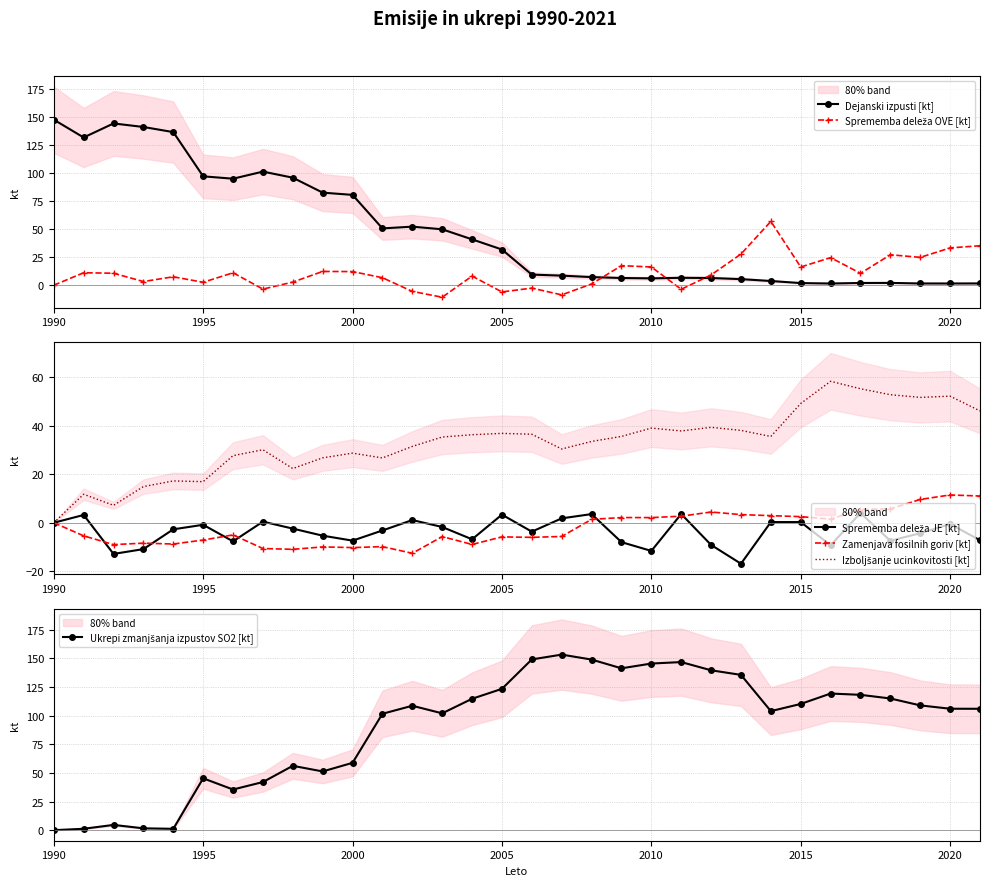

The value of Dejanski izpusti [kt] at 1990 is 215.4. True or false?

False